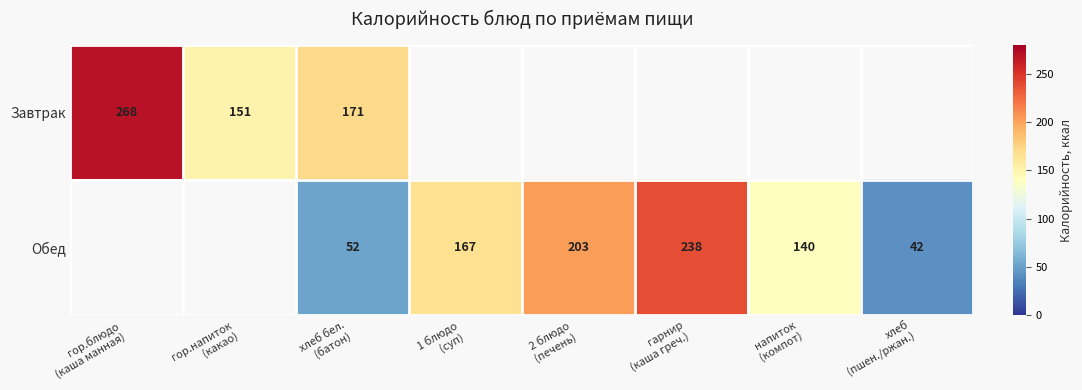

Is the value of Завтрак at гор.напиток (какао) greater than the value of Обед at 1 блюдо (суп)?

No